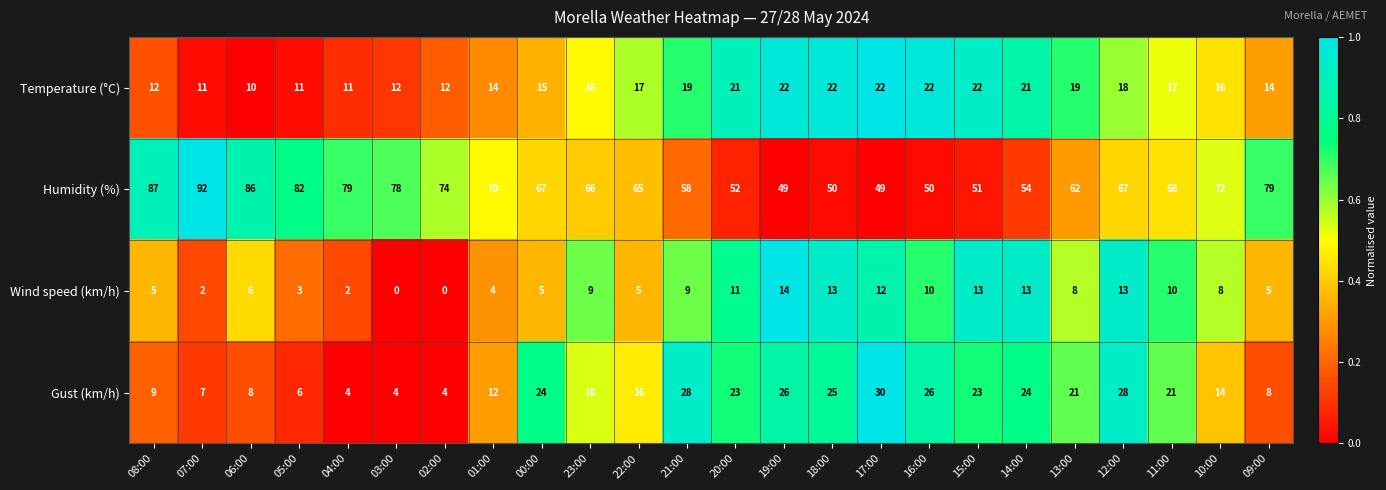

What is the total value across all series at 04:00?

96